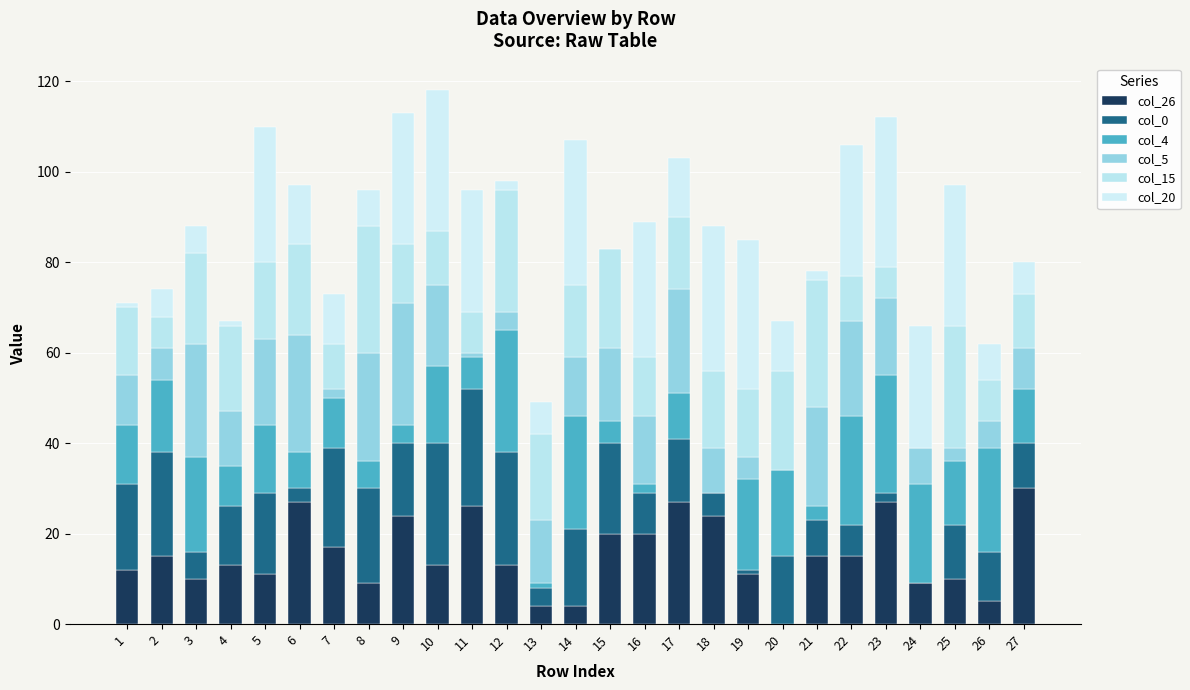

At which category is the sum across all series the highest?

10